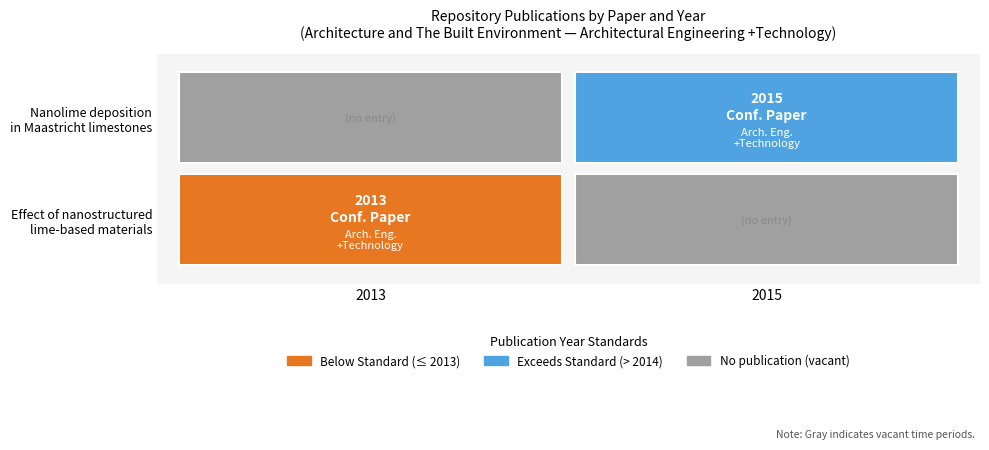

Which has a higher value, 1 or Architectural Engineering +Technology?

Architectural Engineering +Technology